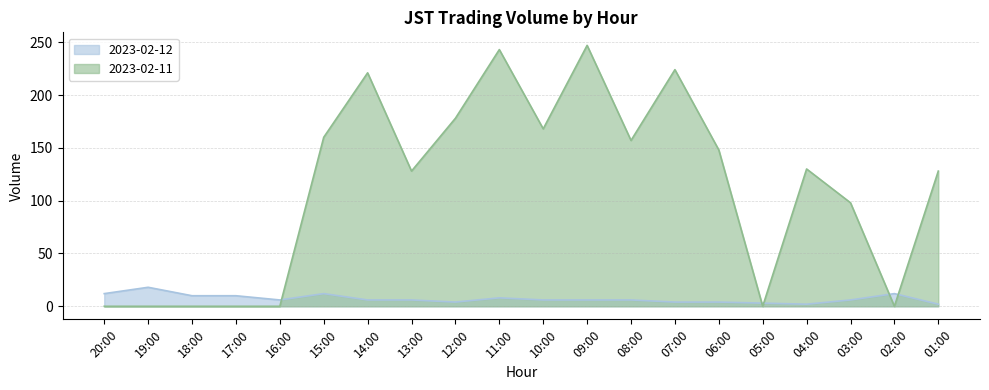

How many lines are shown in the chart?

2